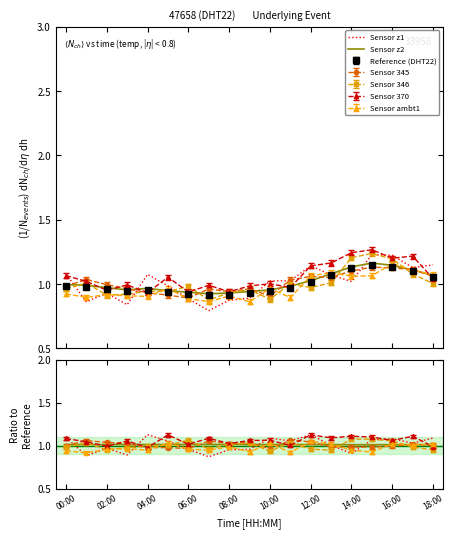

What is the label of the 1st point from the right?

18:00